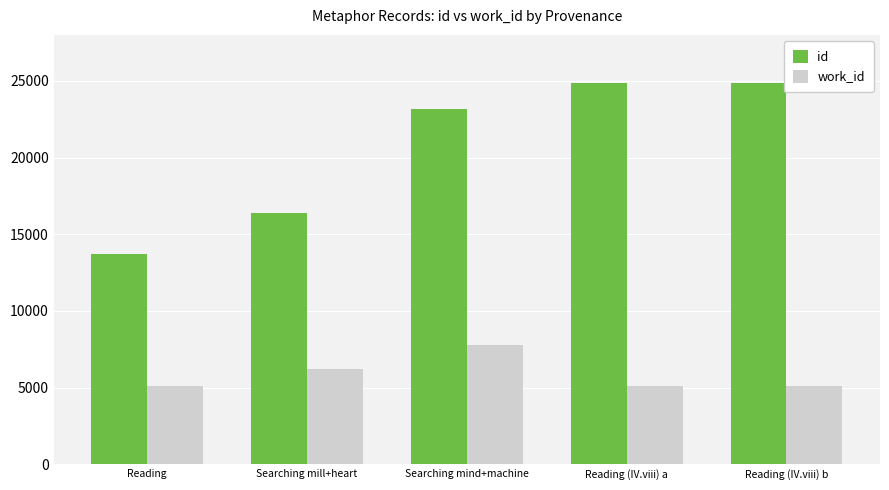

Are the bars grouped side by side (vs. stacked)?

Yes